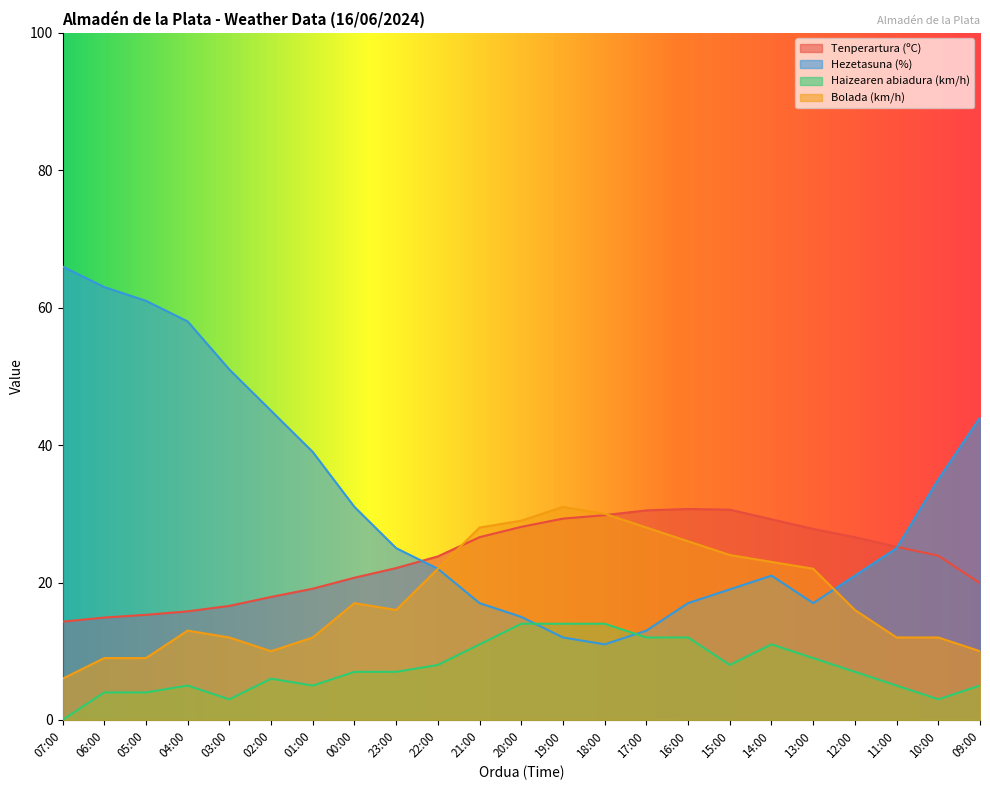

What is the sum of all Bolada (km/h) values?

417.0